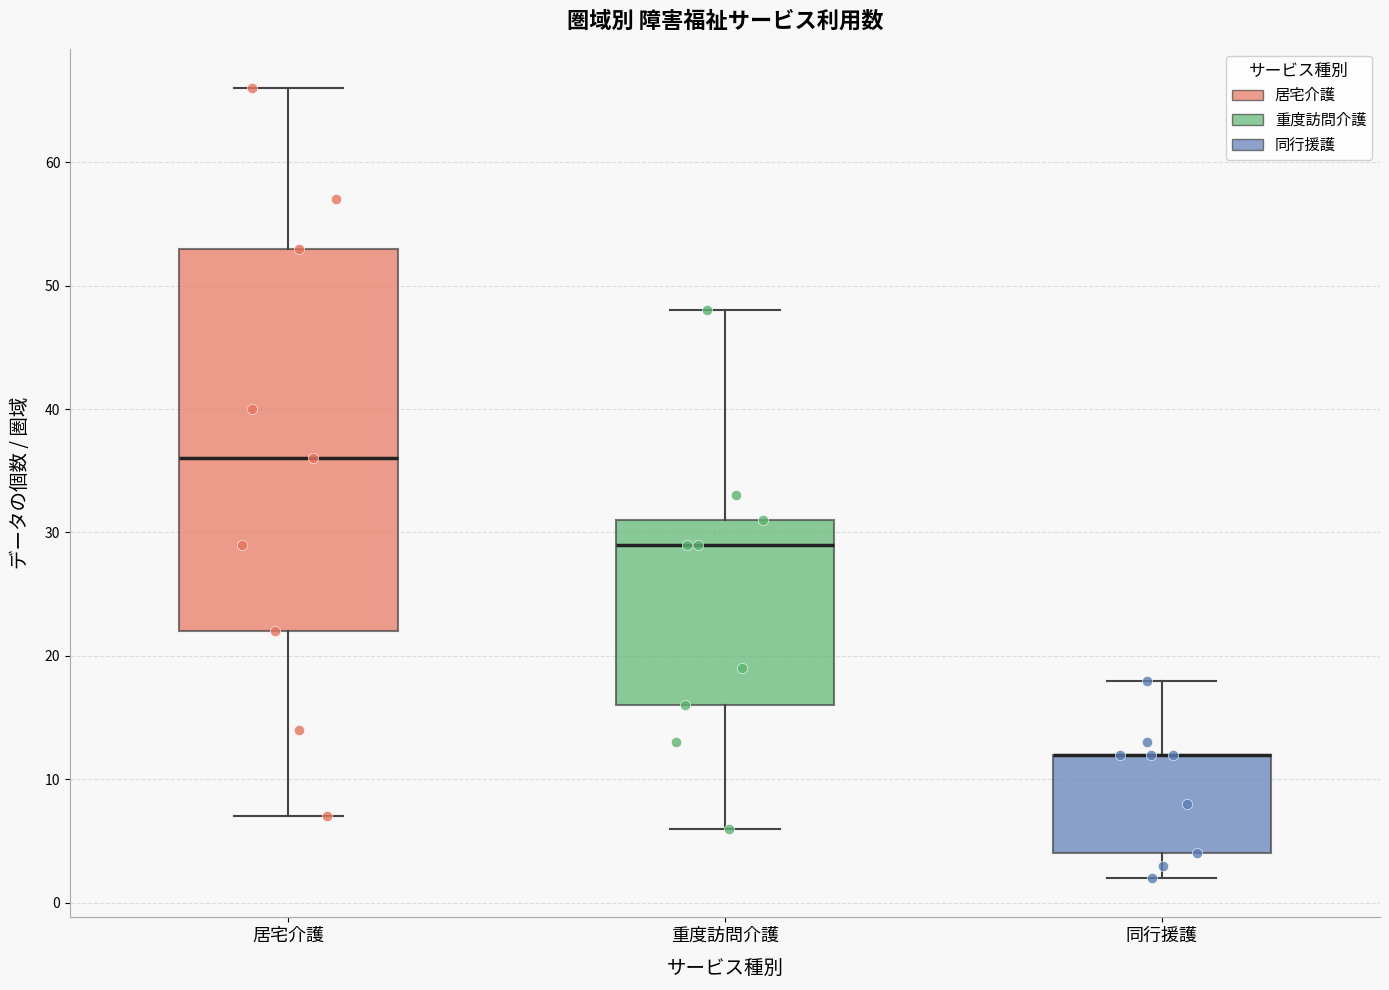

Reading left to right, transcribe this box plot: for each box, give where its median line is, the range the box spans, and where its two whiskers end, as read against the y-axis. The values are not printed on the chart, so give them approximately, as read against the axis.

居宅介護: median 36, box 22 to 53, whiskers 7 to 66
重度訪問介護: median 29, box 16 to 31, whiskers 6 to 48
同行援護: median 12 (drawn on the box's upper edge), box 4 to 12, whiskers 2 to 18